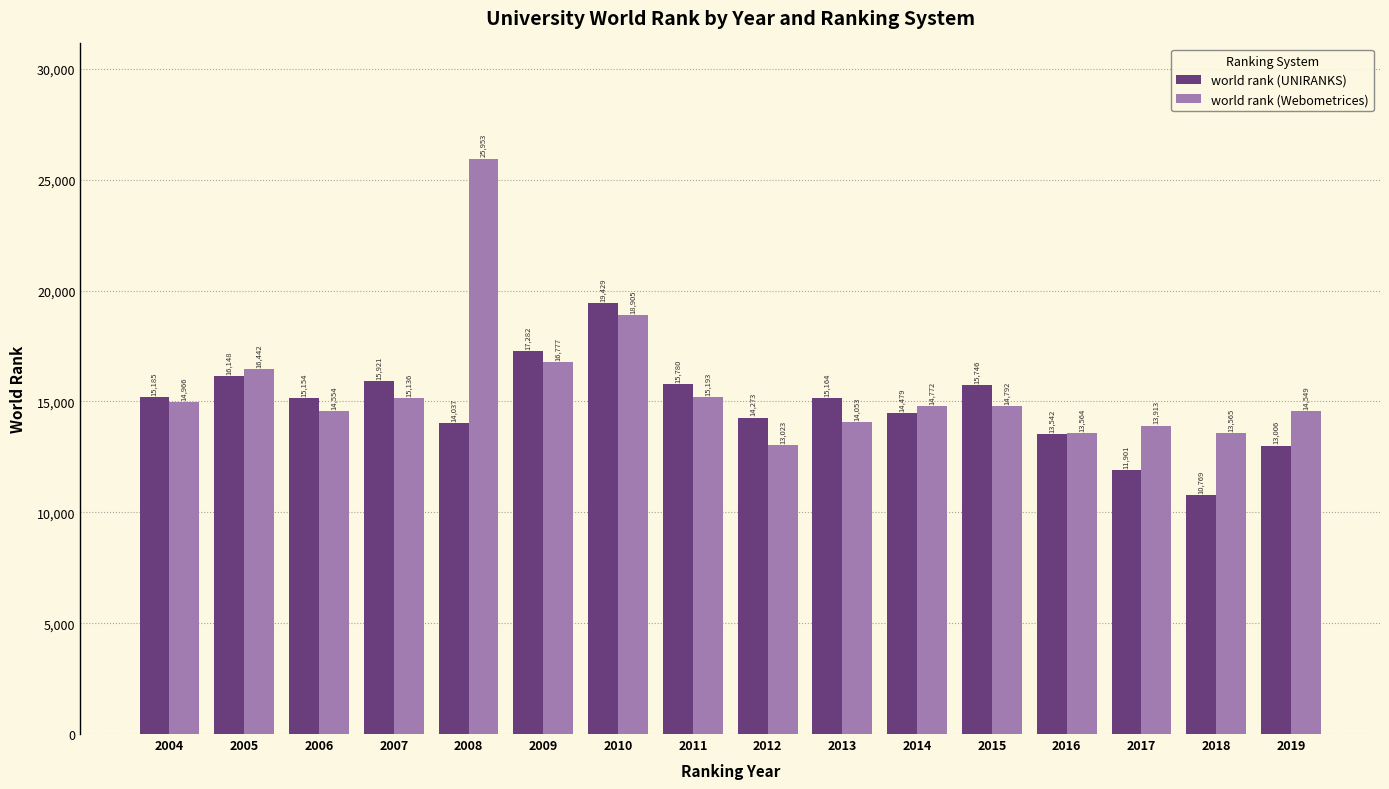

What are all the series names shown in the legend?

world rank (UNIRANKS), world rank (Webometrices)